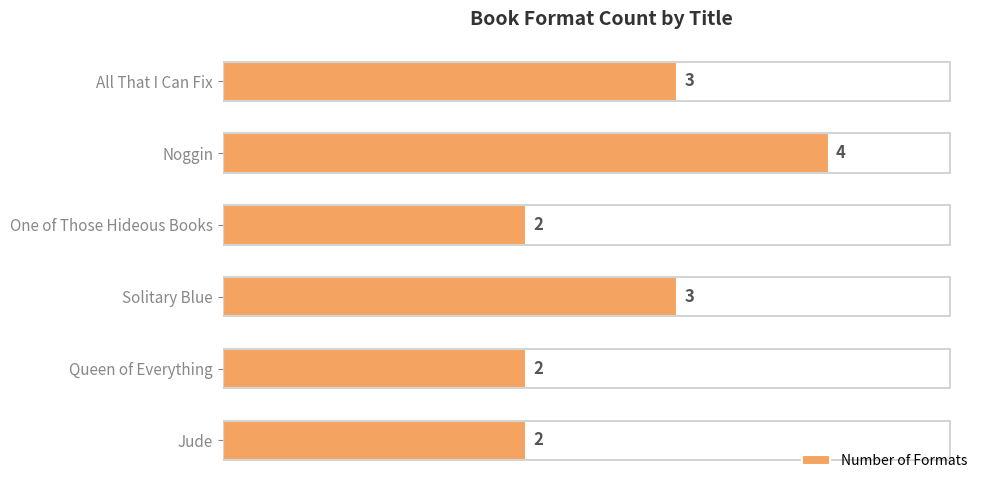

What is the approximate value at Solitary Blue?

3